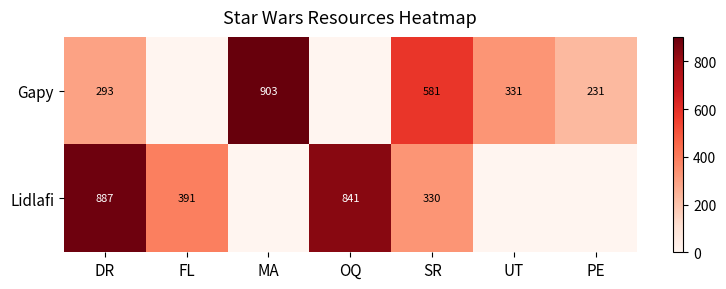

What is the spread (max minus min) of values at PE?

231